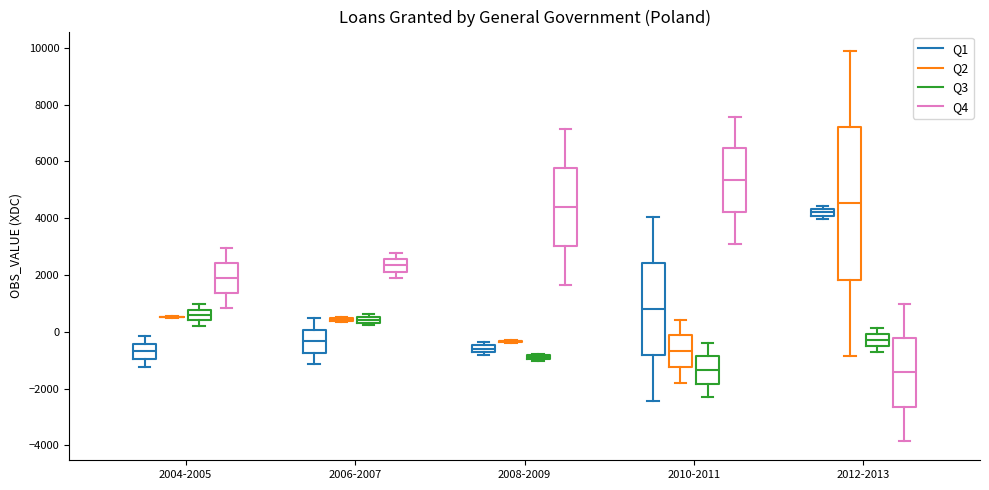

Comparing the boxes themselves (not the whiskers), which one is the tallest?

2012-2013 (Q2)